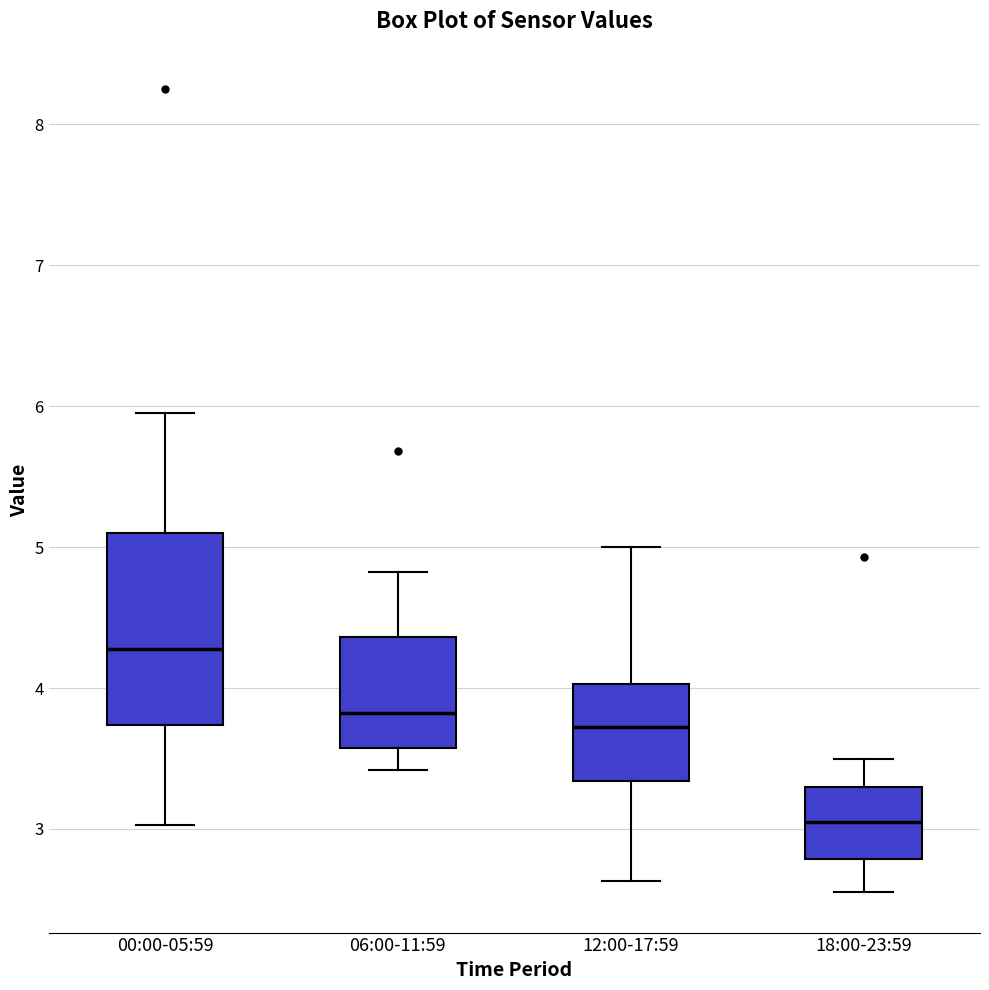

Which box's median line is the lowest?

18:00-23:59